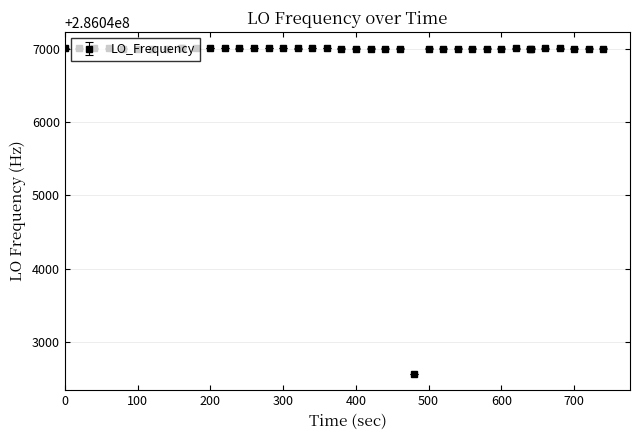

What is the difference between the maximum and minimum values?

4434.2